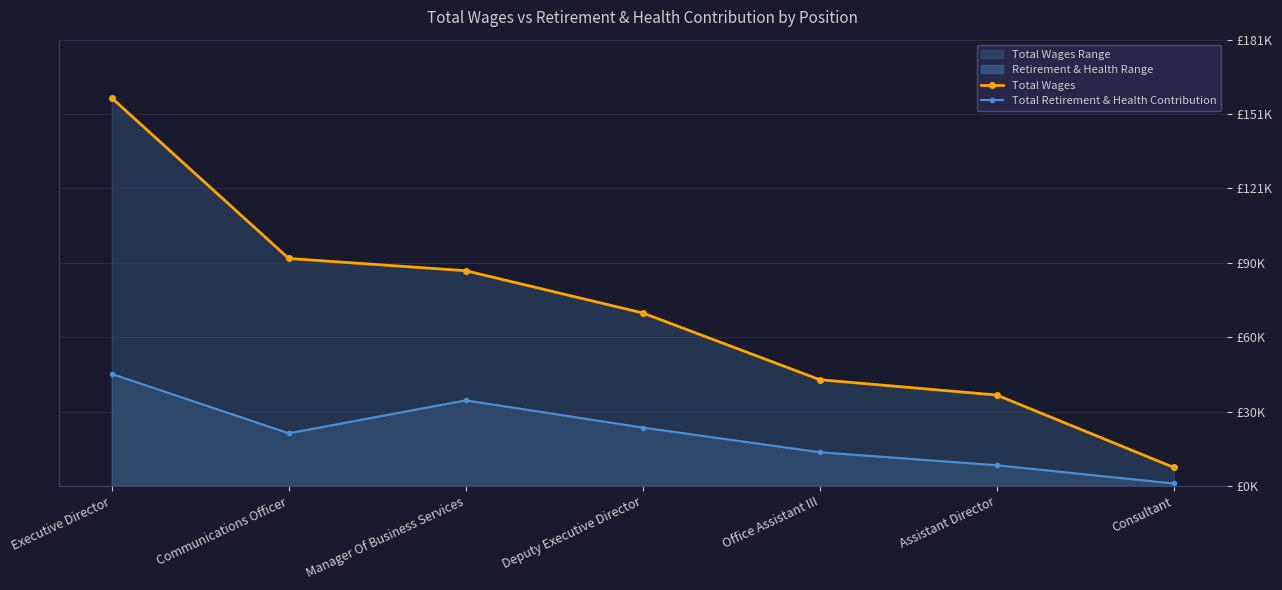

What is the greatest value displayed?

157210